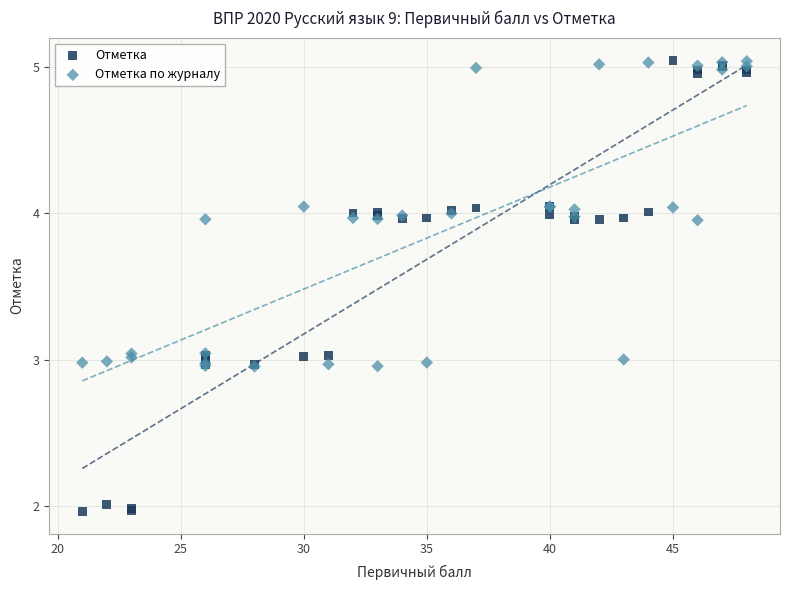

What are all the series names shown in the legend?

Отметка, Отметка по журналу